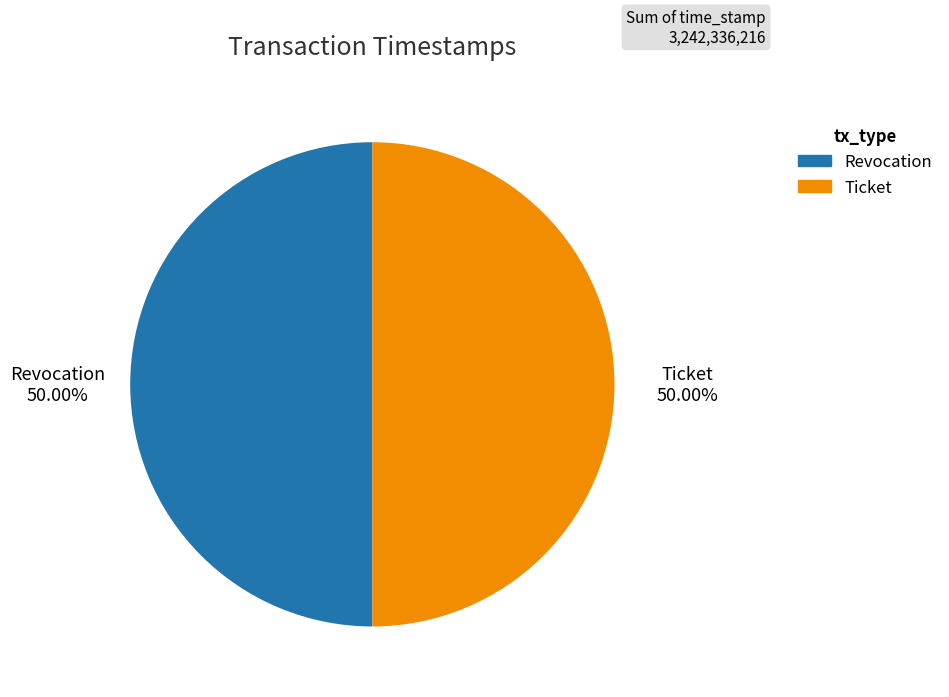

What is the ratio of the value at Revocation to the value at Ticket?

1.0